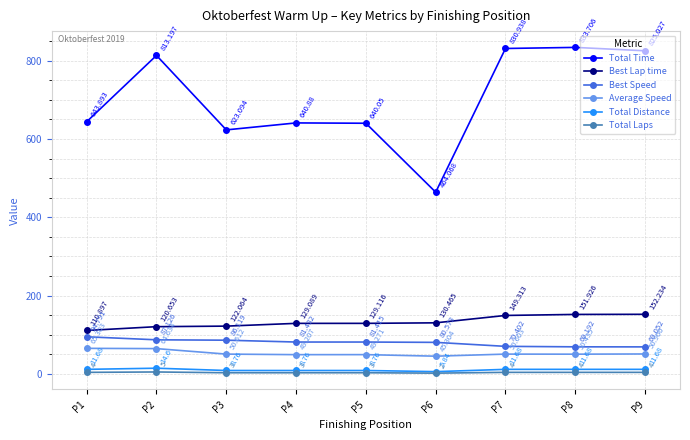

At P7, list the series in order from smallest to largest.

Total Laps, Total Distance, Average Speed, Best Speed, Best Lap time, Total Time